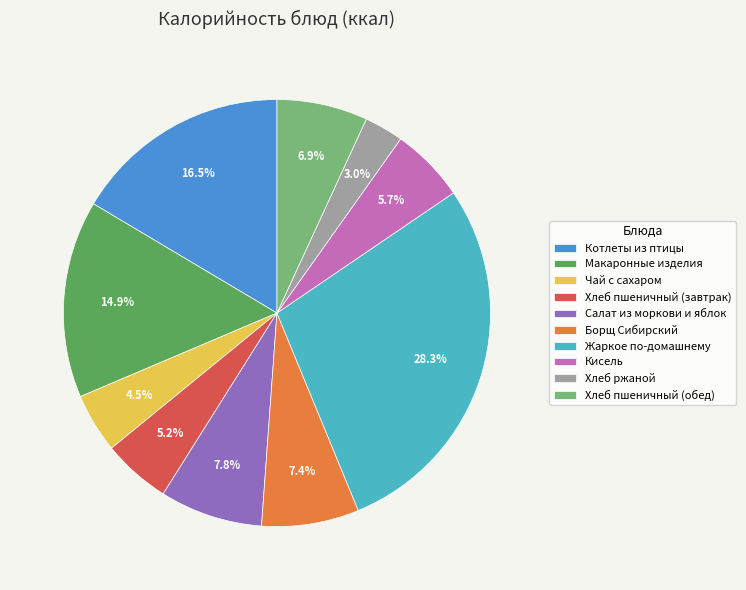

To the nearest percent, what portion does Макаронные изделия represent?

15%